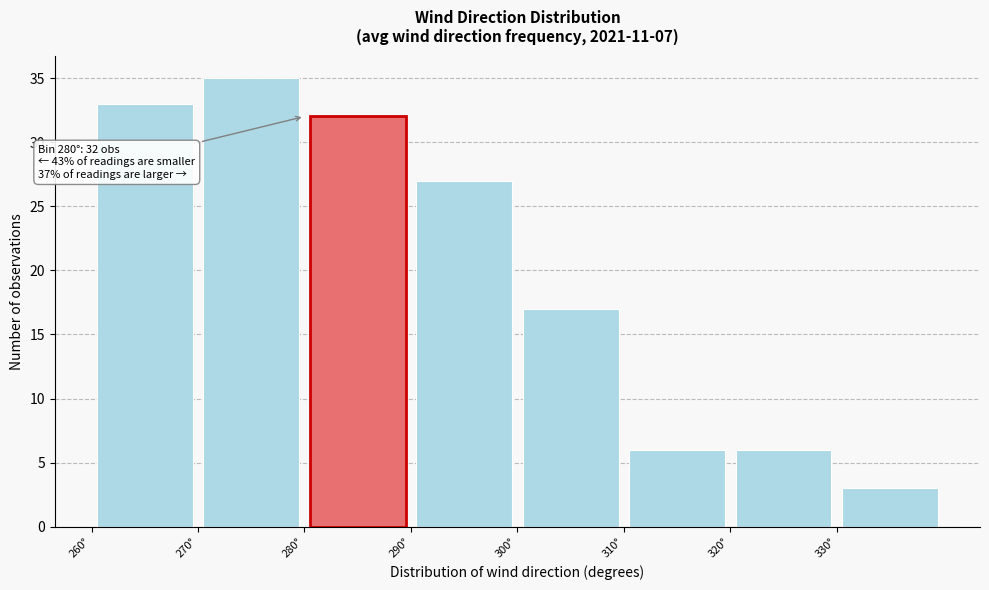

Over which range of the x-axis is the bar tallest?

270 to 280